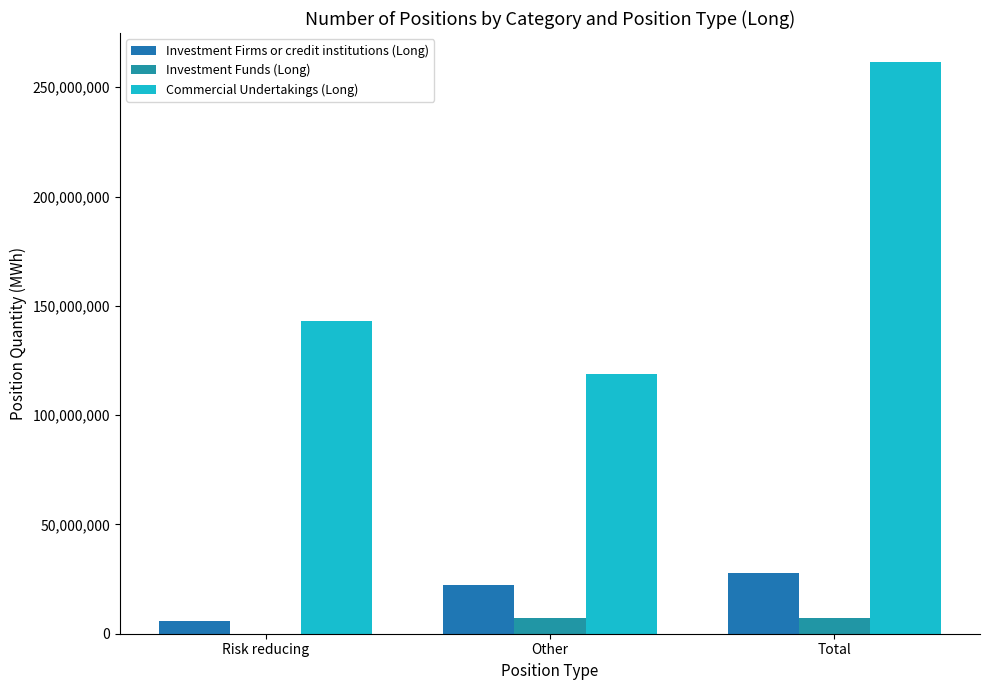

Between Risk reducing and Other, which series saw the biggest shift?

Commercial Undertakings (Long)